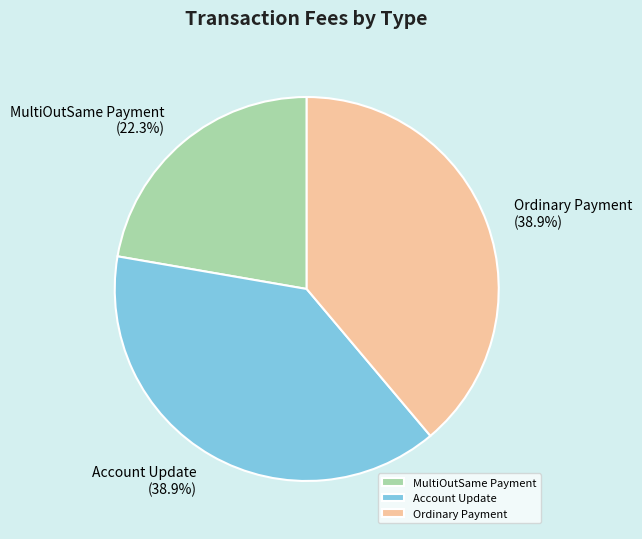

Combined, what portion of the pie is Account Update and Ordinary Payment?

77.7%